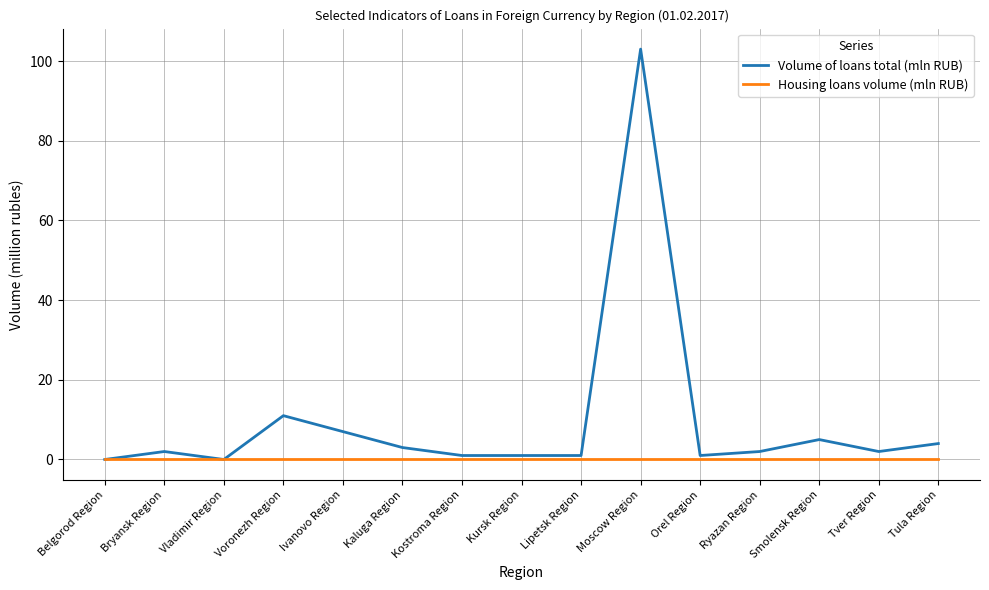

Which category has the highest value across all series?

Moscow Region